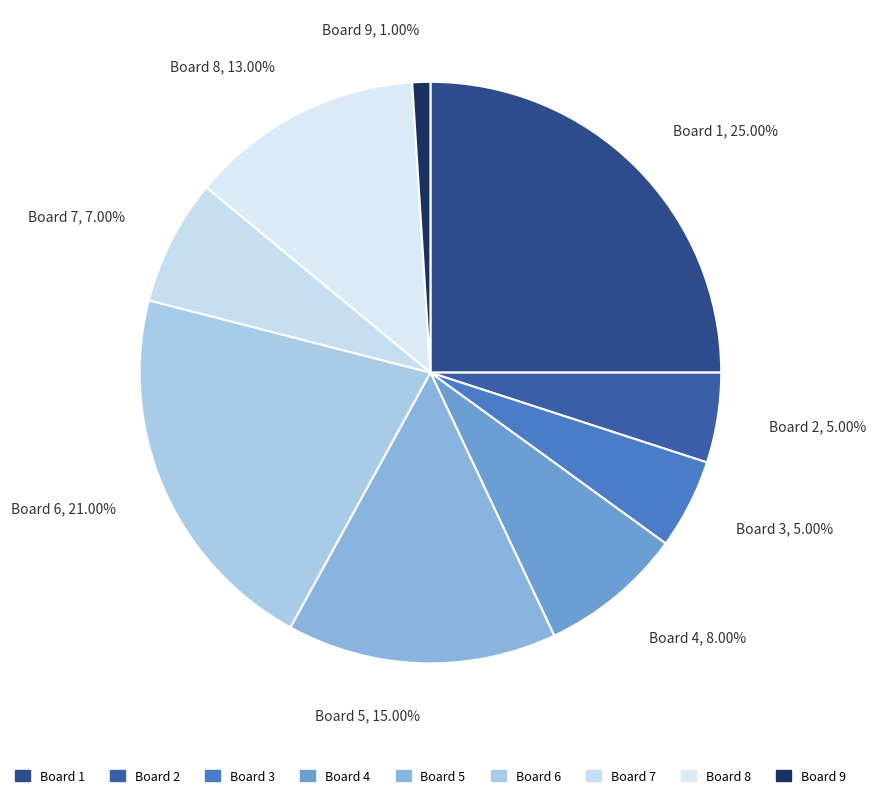

Which has a higher value, Board 5 or Board 2?

Board 5